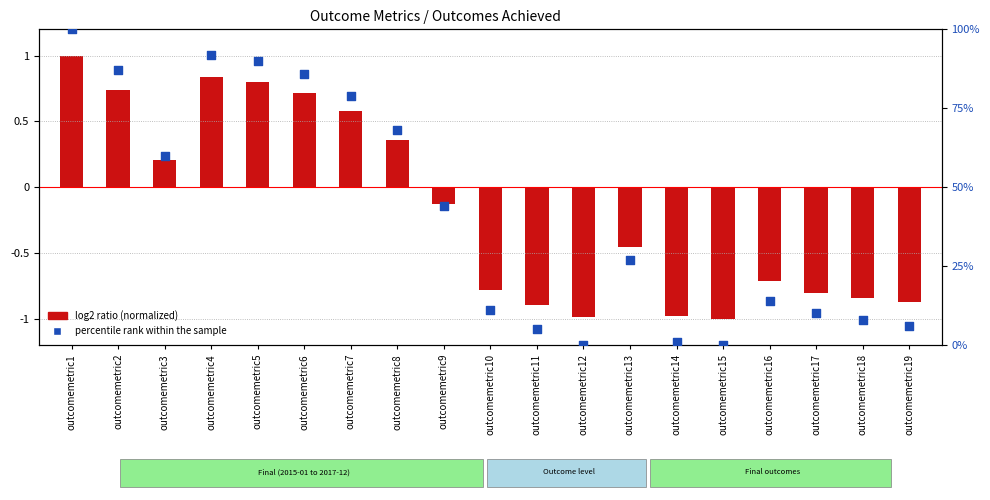

Which series has the largest total across all categories?

percentile rank within the sample